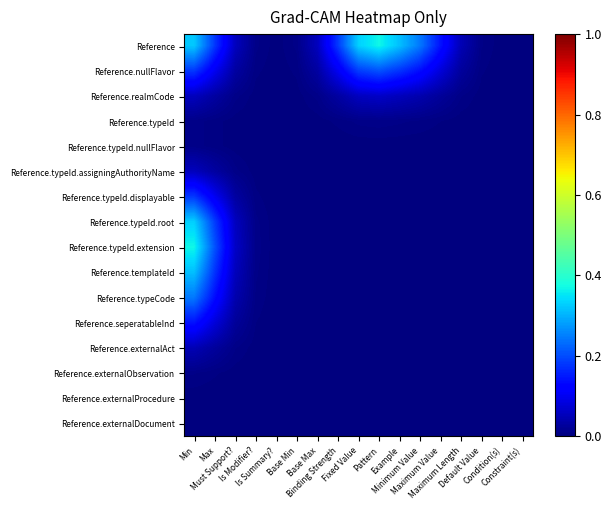

What is the spread (max minus min) of values at Example?

0.3